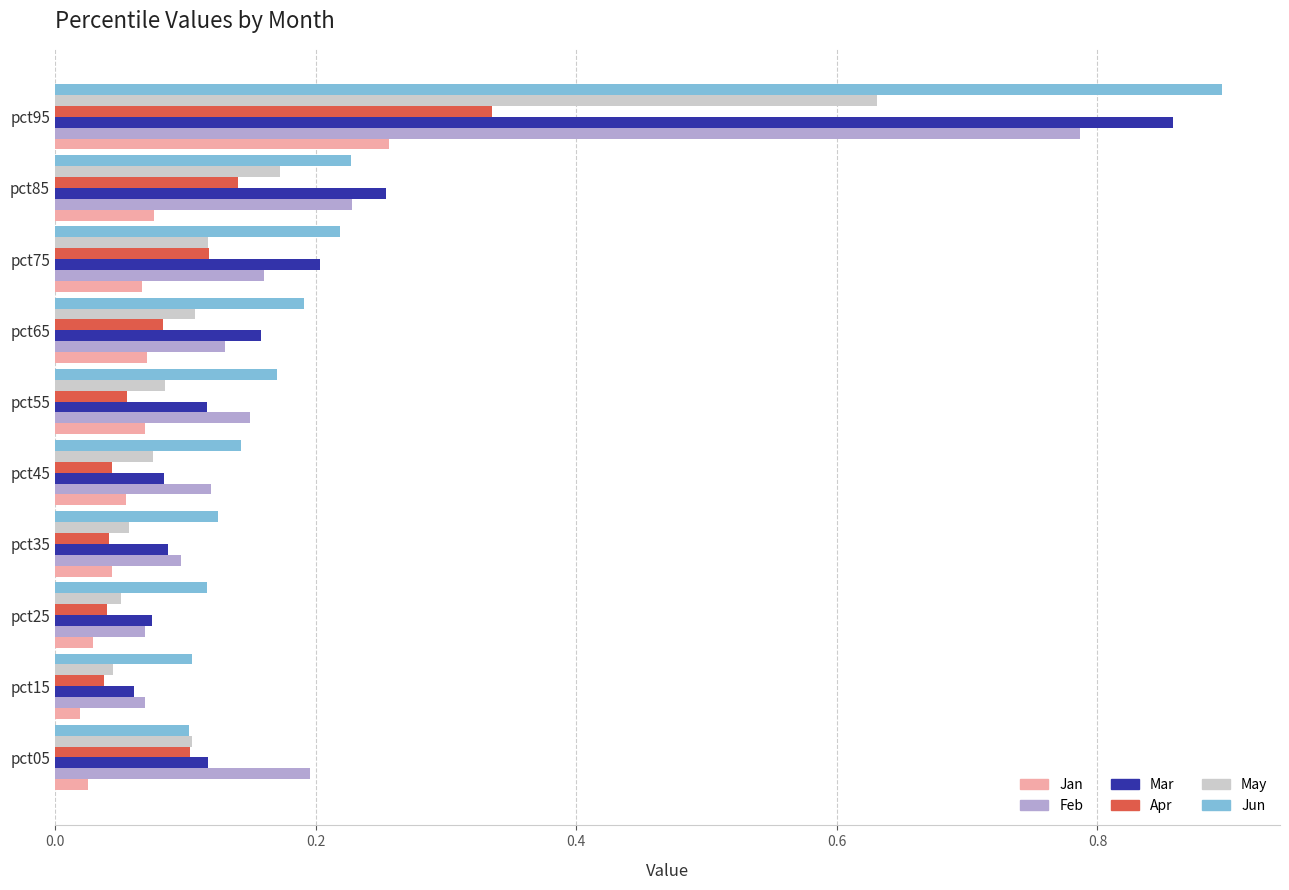

At how many categories does at least one series exceed 0?

10